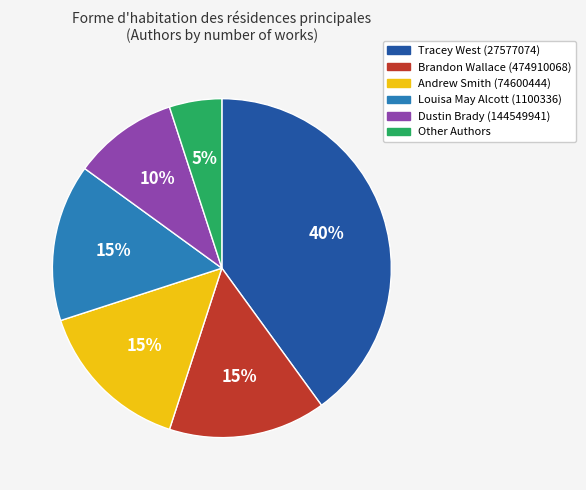

To the nearest percent, what portion does Tracey West (27577074) represent?

40%